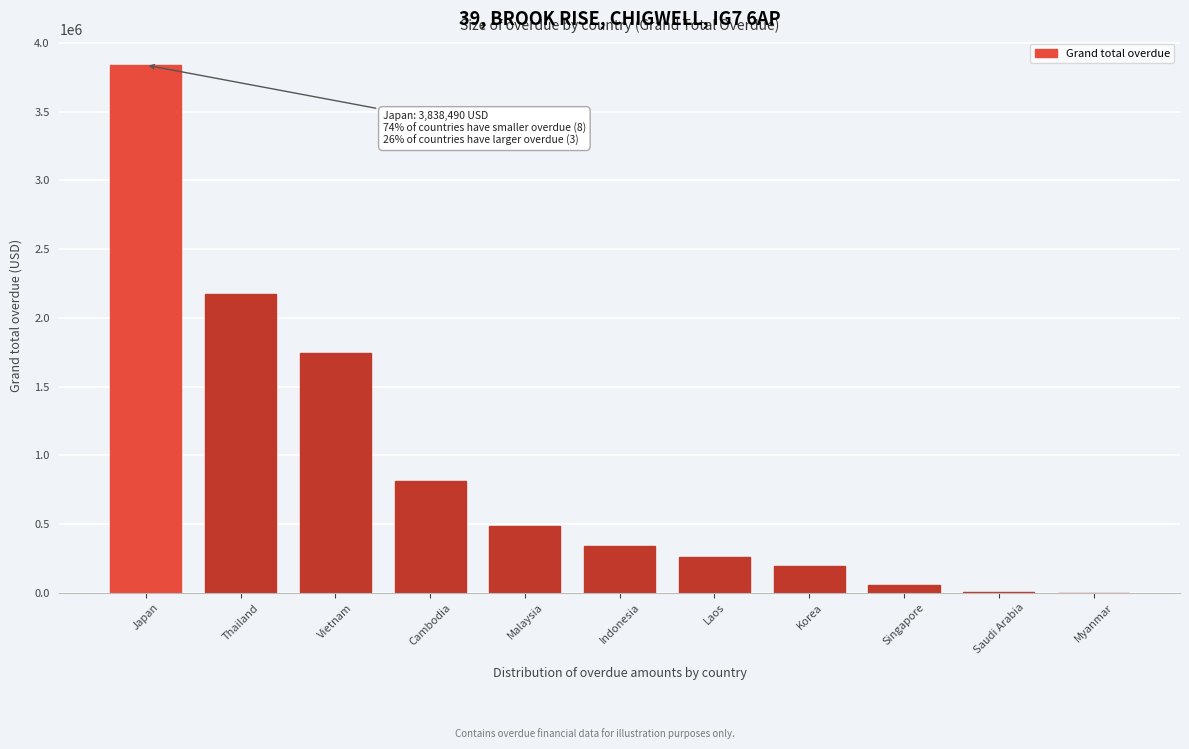

Read the value at Korea.

192082.0